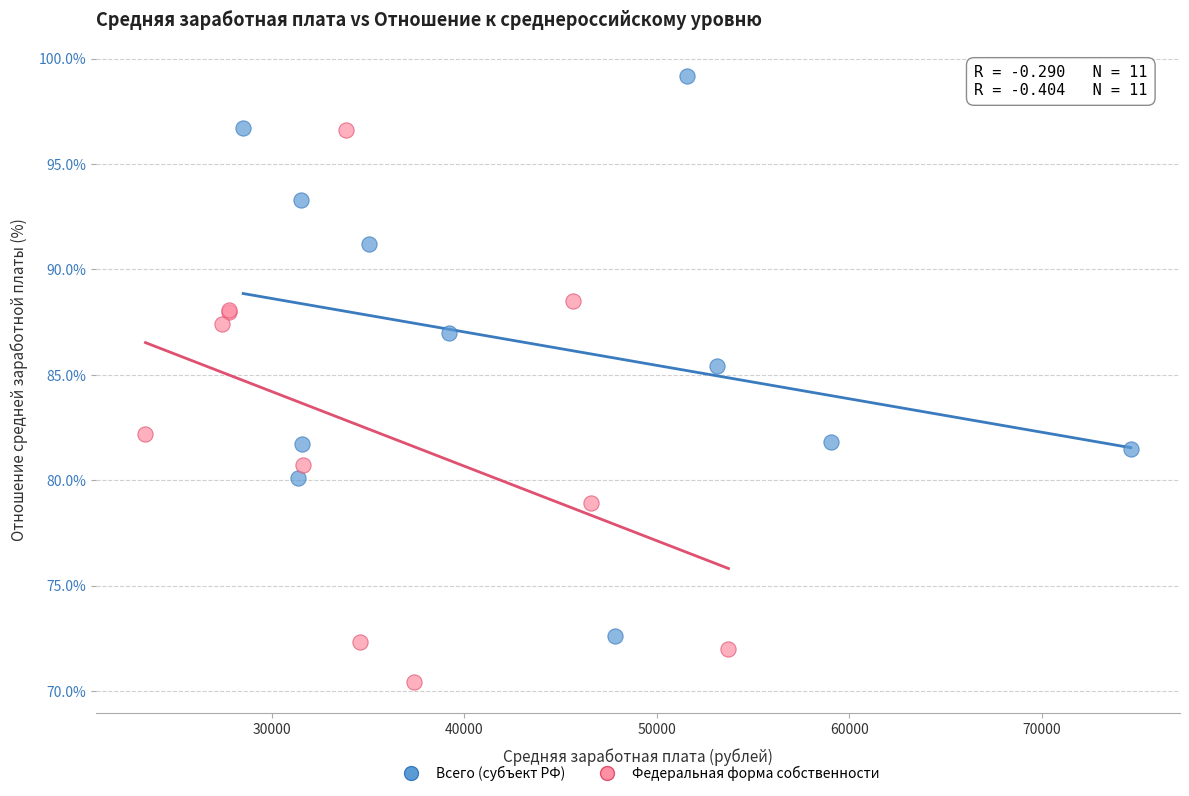

Which series reaches the maximum Y coordinate?

Всего (субъект РФ)